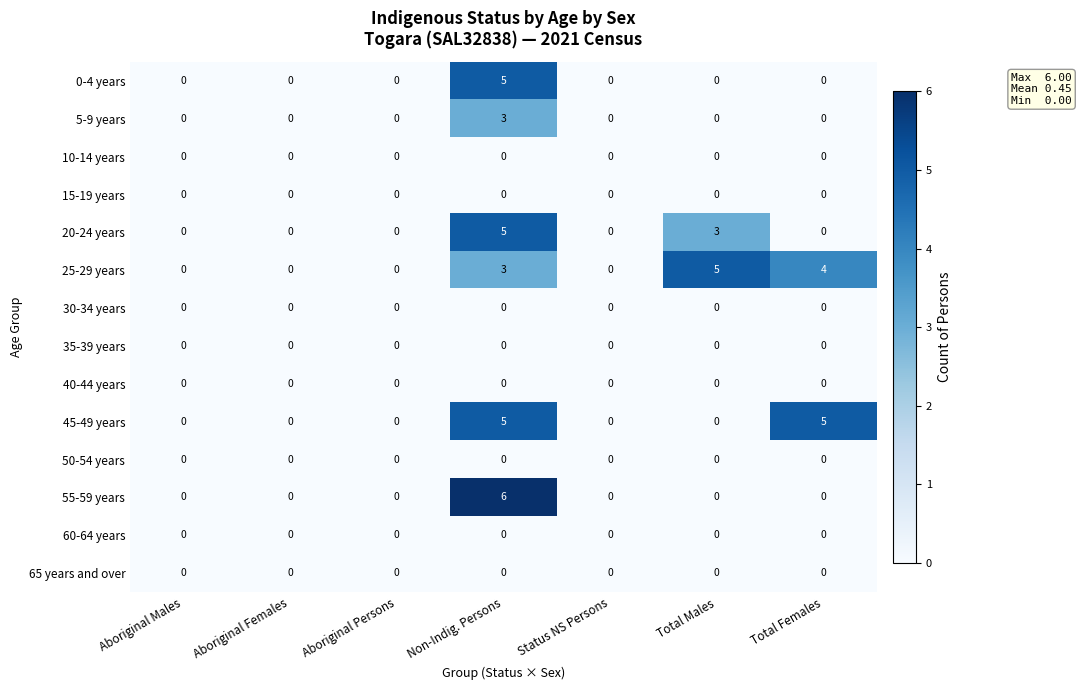

What is the difference between the maximum and minimum values in the 5-9 years series?

3